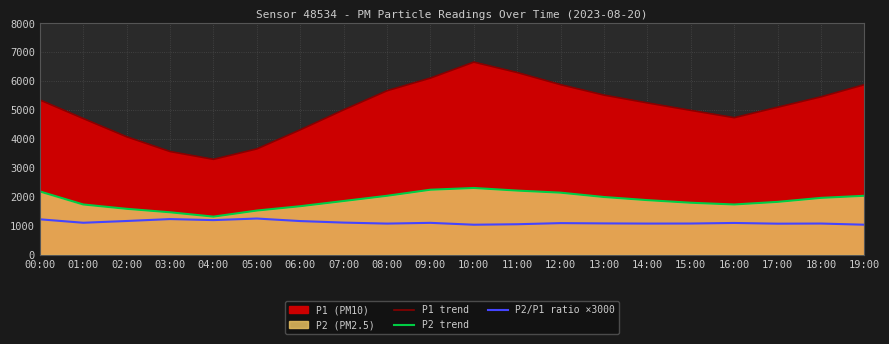

How many lines are shown in the chart?

3